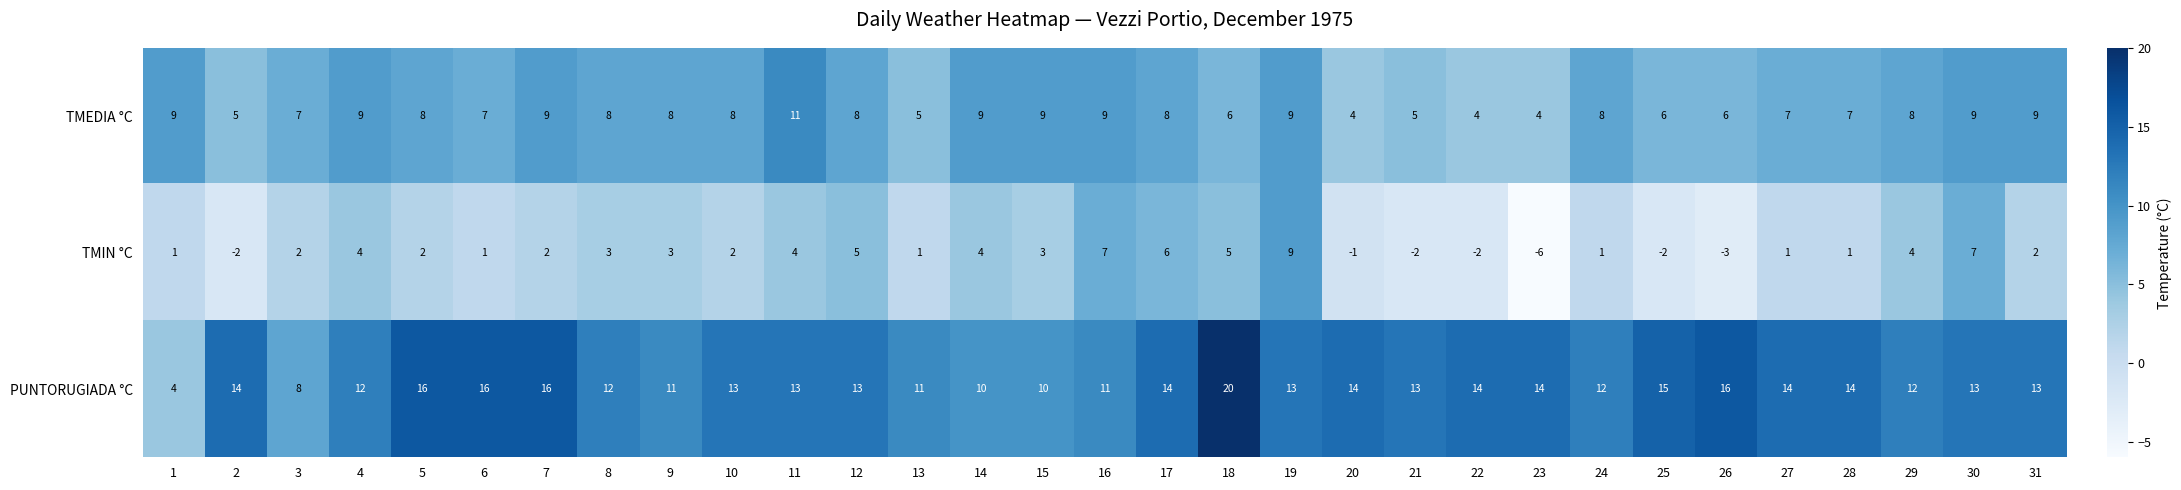

Rank the series at 14 from highest to lowest value.

PUNTORUGIADA °C, TMEDIA °C, TMIN °C